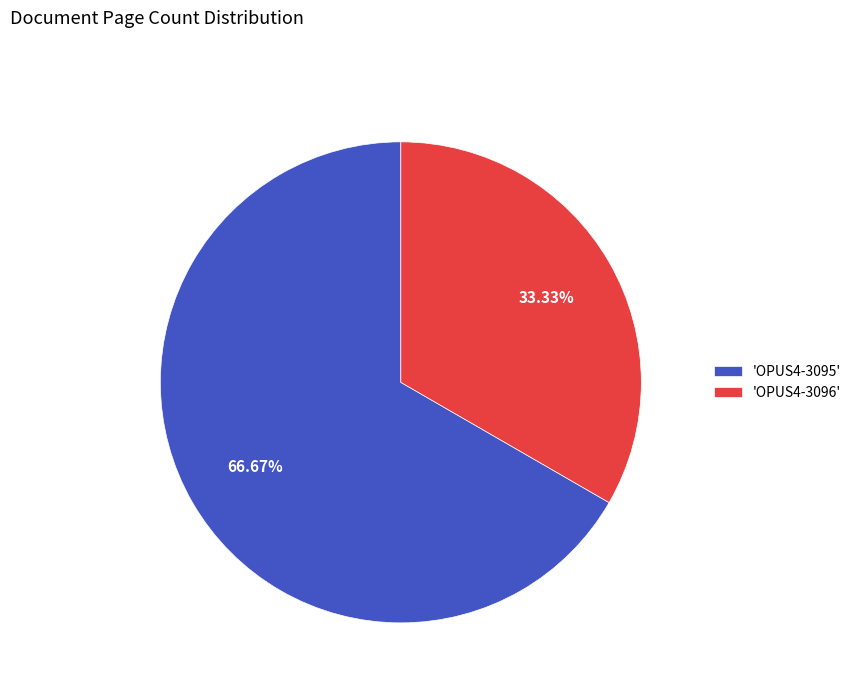

Which has a higher value, 'OPUS4-3096' or 'OPUS4-3095'?

'OPUS4-3095'